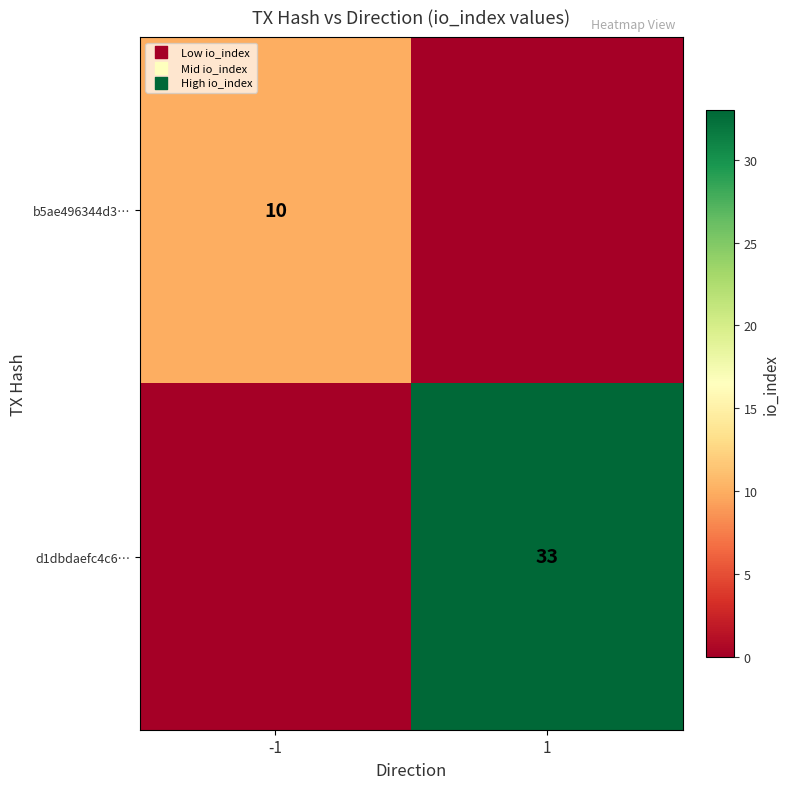

True or false: d1dbdaefc4c6… has a value of 33 at 1.

True